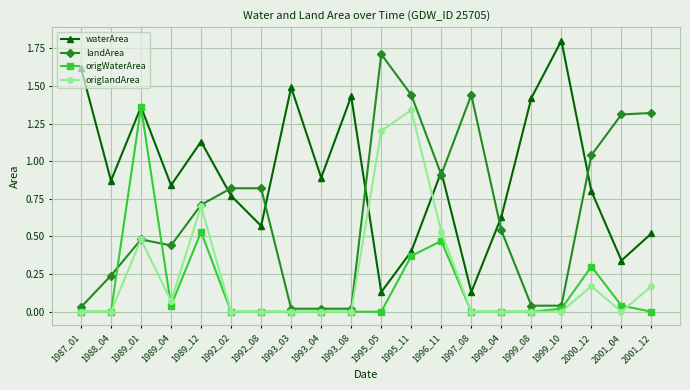

Where is the first local maximum for landArea?

1989_01